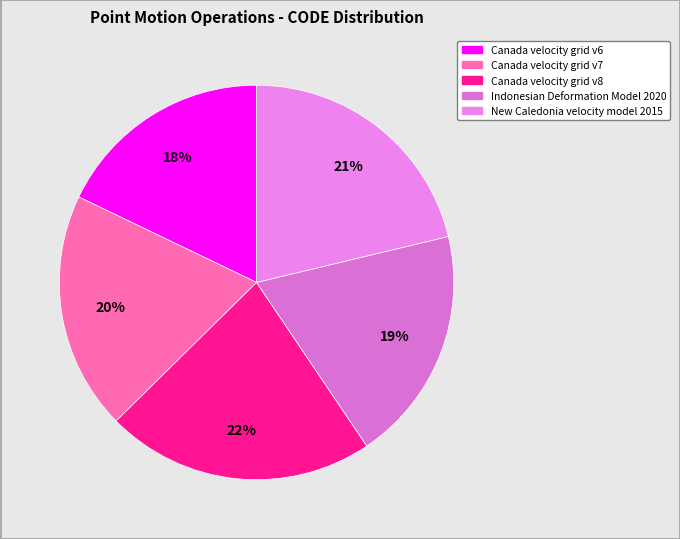

What is the total percentage of Canada velocity grid v8 and Canada velocity grid v6?

39.9%